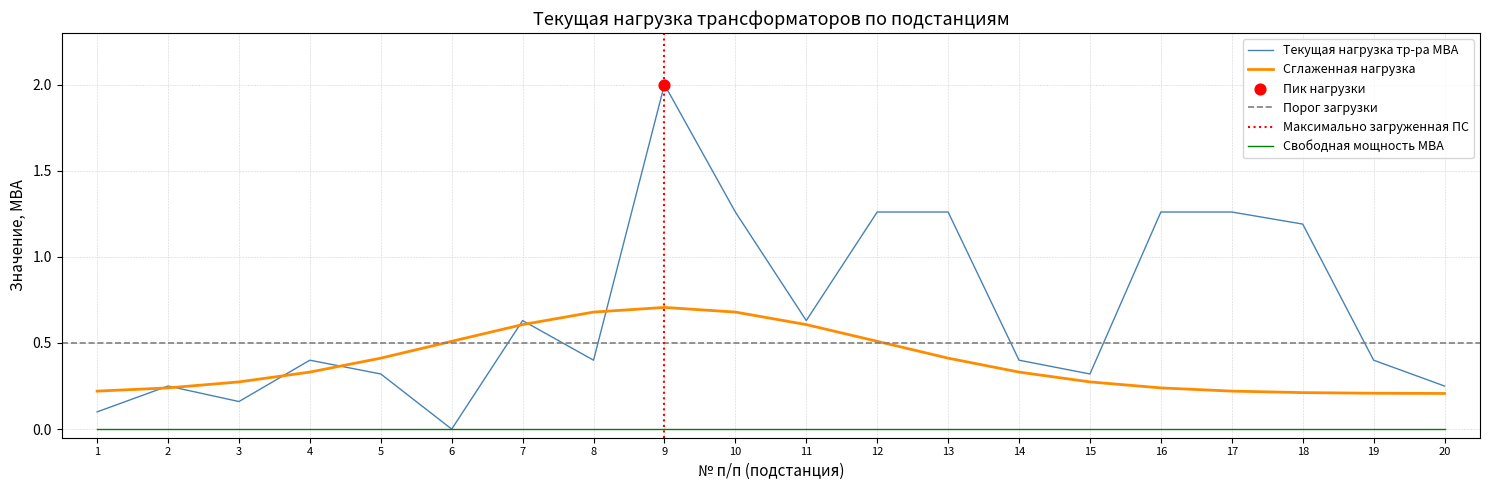

What is the change in value from 9 to 17?

-0.7